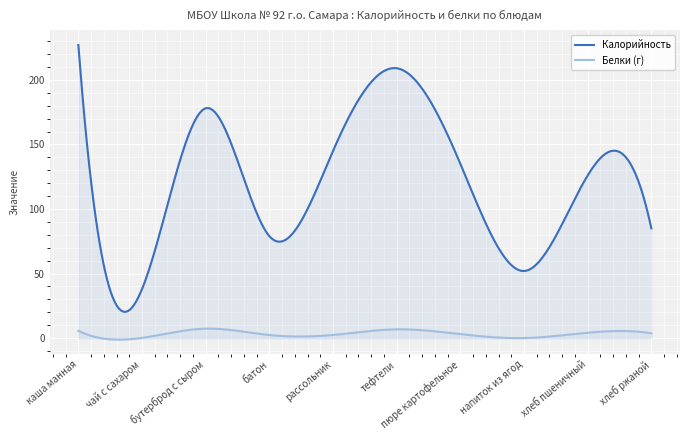

At which category is the sum across all series the highest?

каша манная